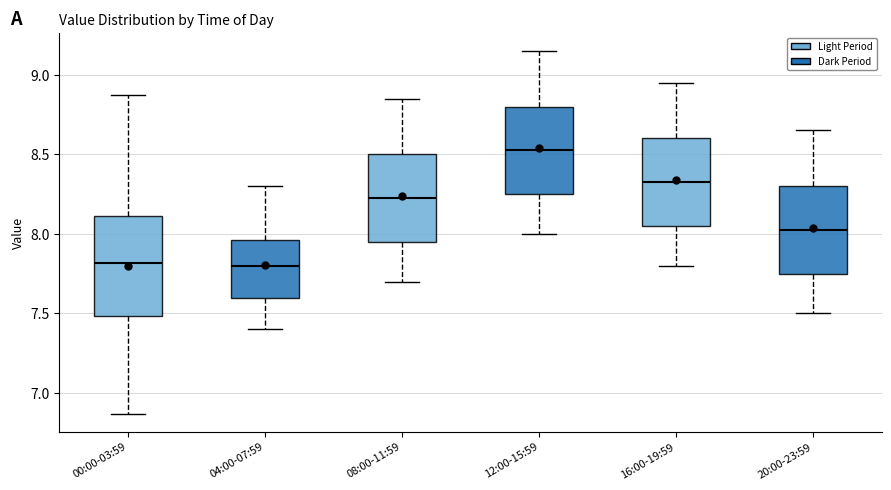

Comparing the boxes themselves (not the whiskers), which one is the tallest?

00:00-03:59